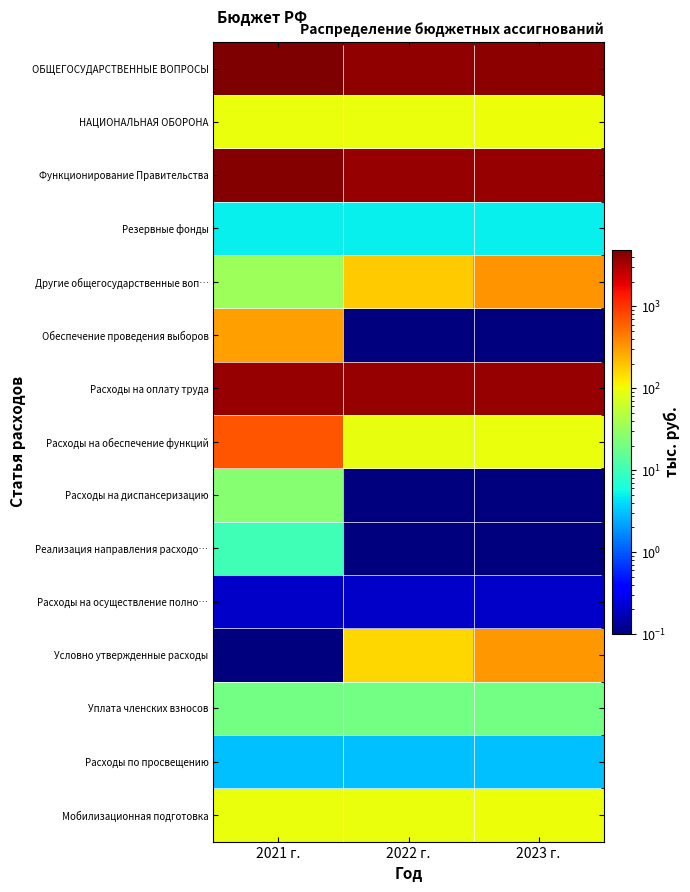

At which category is the sum across all series the highest?

2021 г.